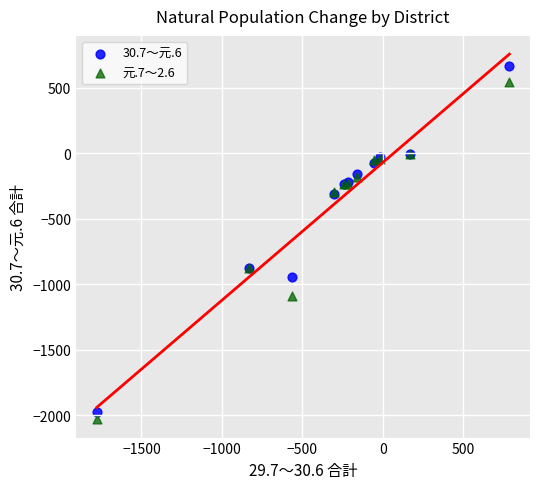

Which series has the largest Y range (max minus min)?

30.7～元.6